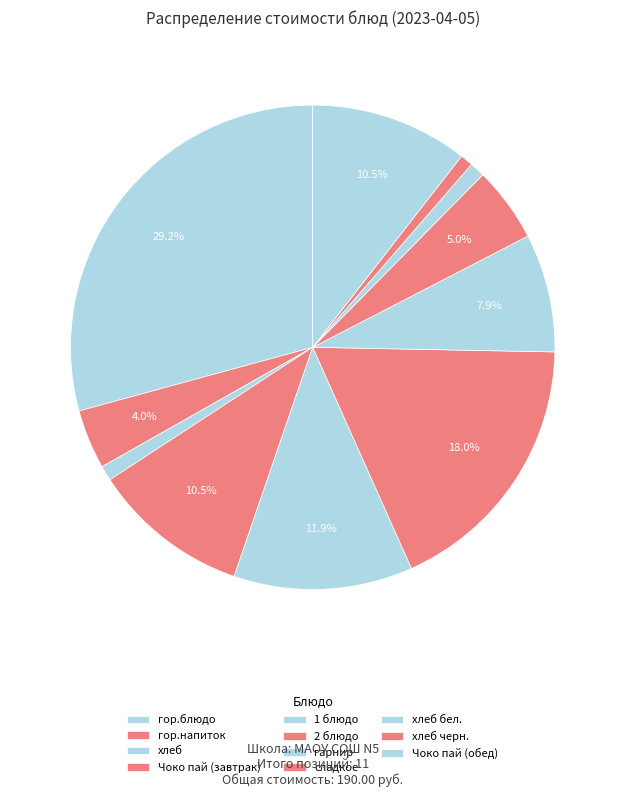

The сладкое slice represents 5% of the pie. True or false?

True